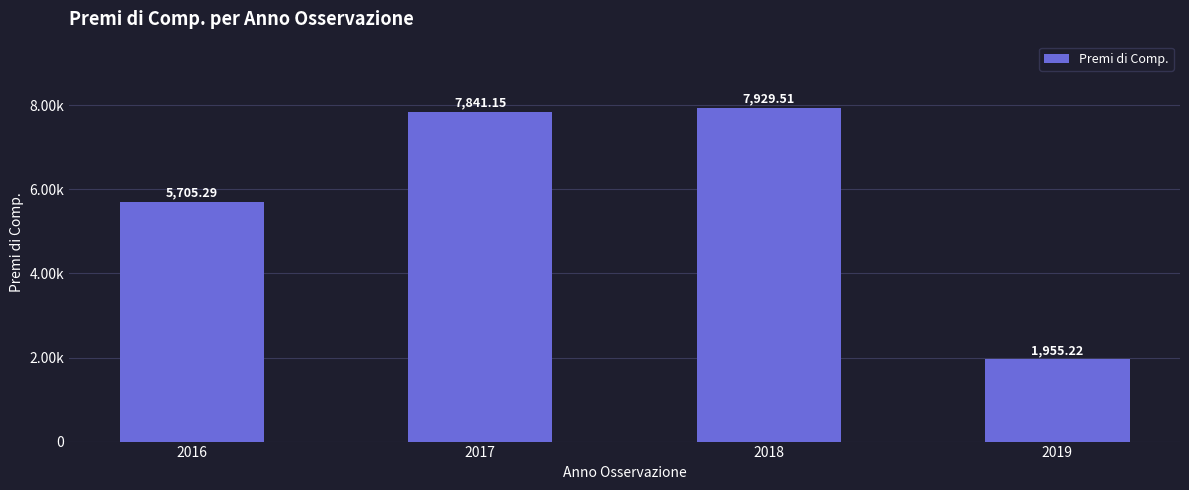

The value at 2017 is 12876.7. True or false?

False